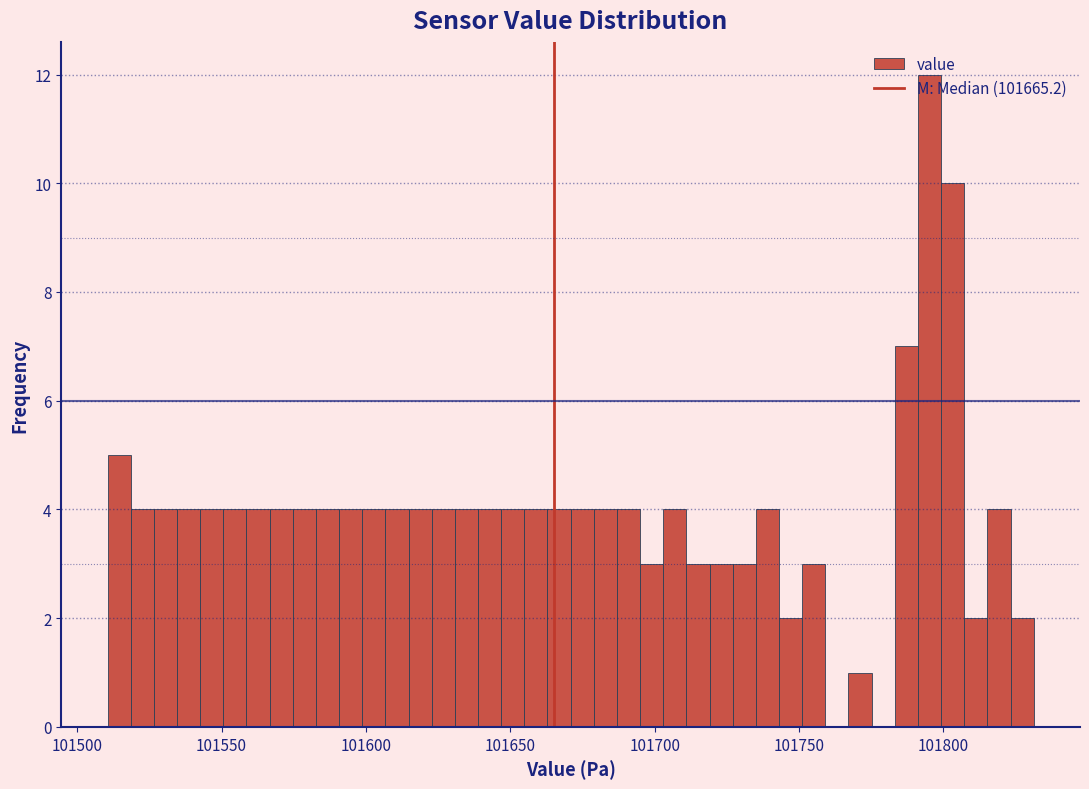

Around what value on the x-axis is the tallest bar? Give the approximate position of its centre, as read against the axis.

101795